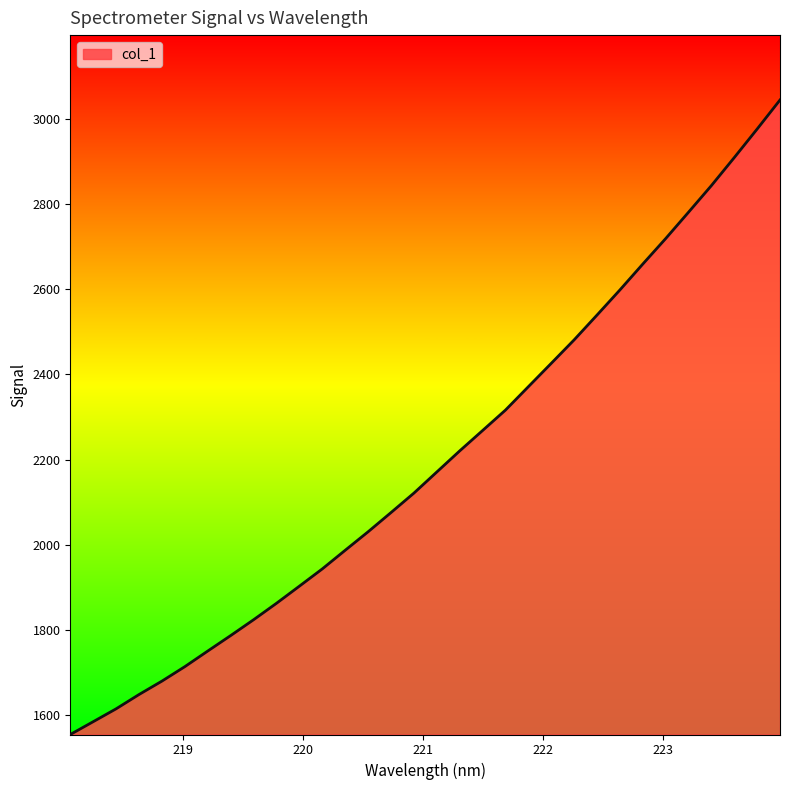

Does the chart display data point markers on the line(s)?

No